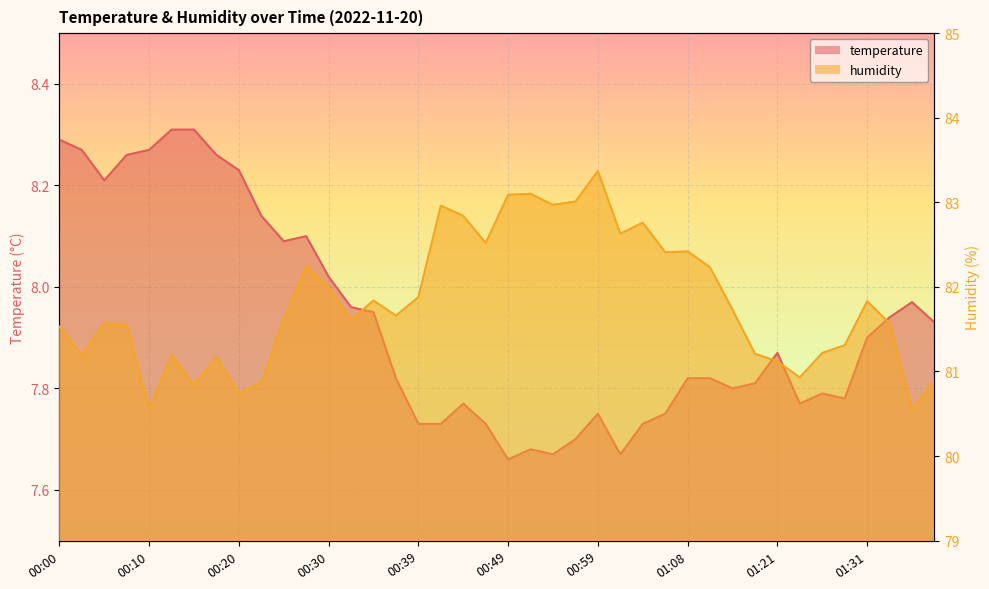

Rank the series by their average value, from highest to lowest.

humidity, temperature